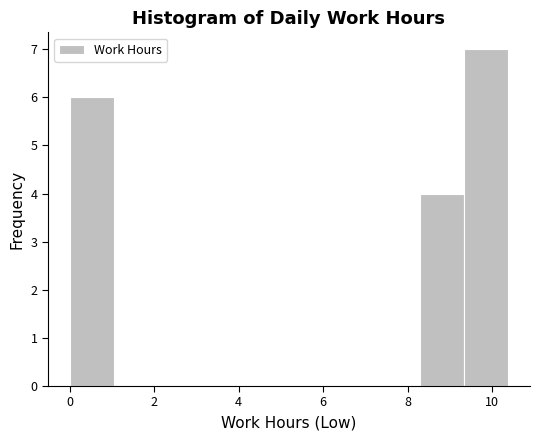

Which range on the x-axis has the tallest bar?

9.4 to 10.4